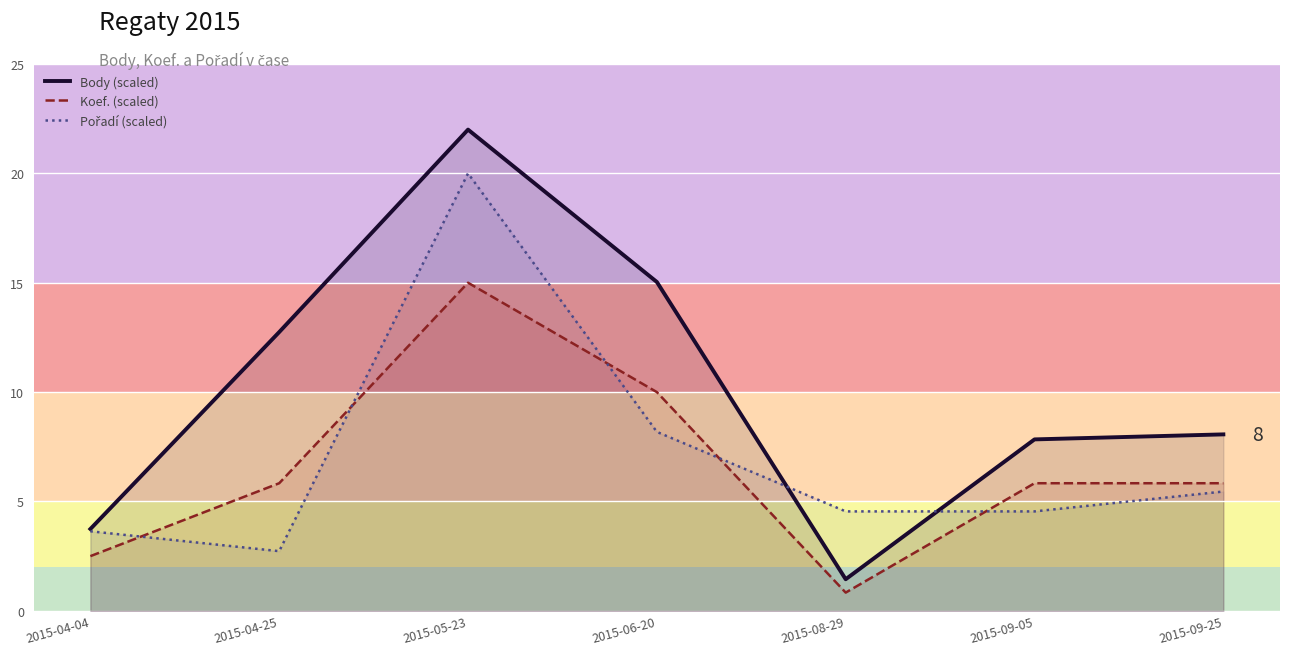

What is the total value across all series at 2015-04-25?

21.3